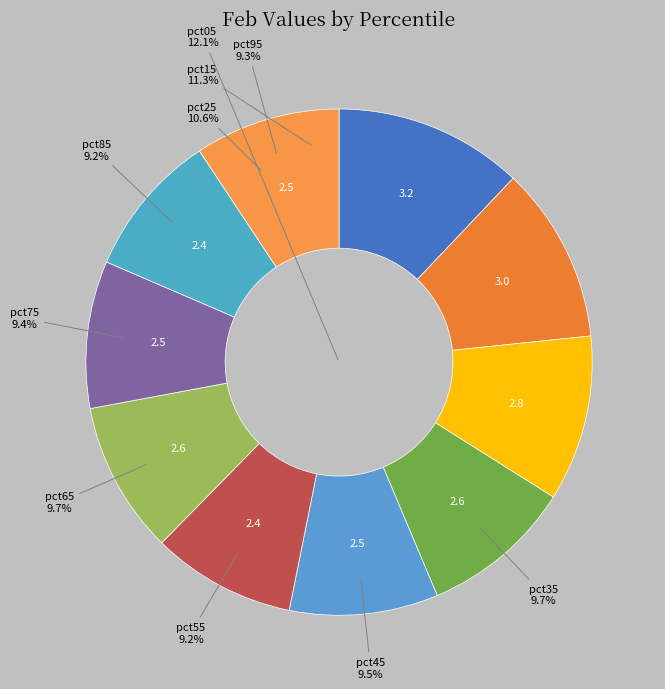

Does any single category account for the majority?

No